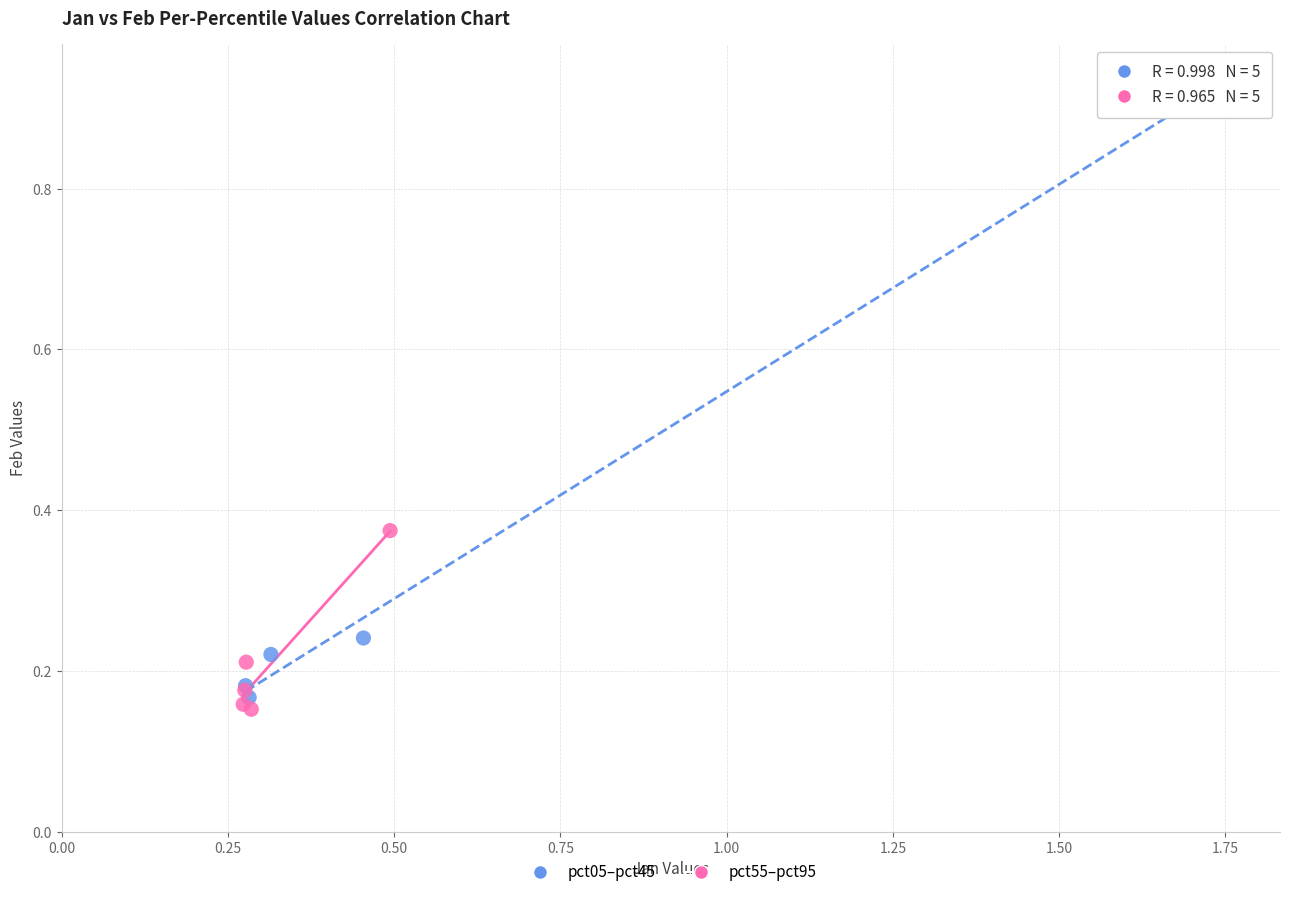

Which series reaches the maximum Y coordinate?

pct05–pct45